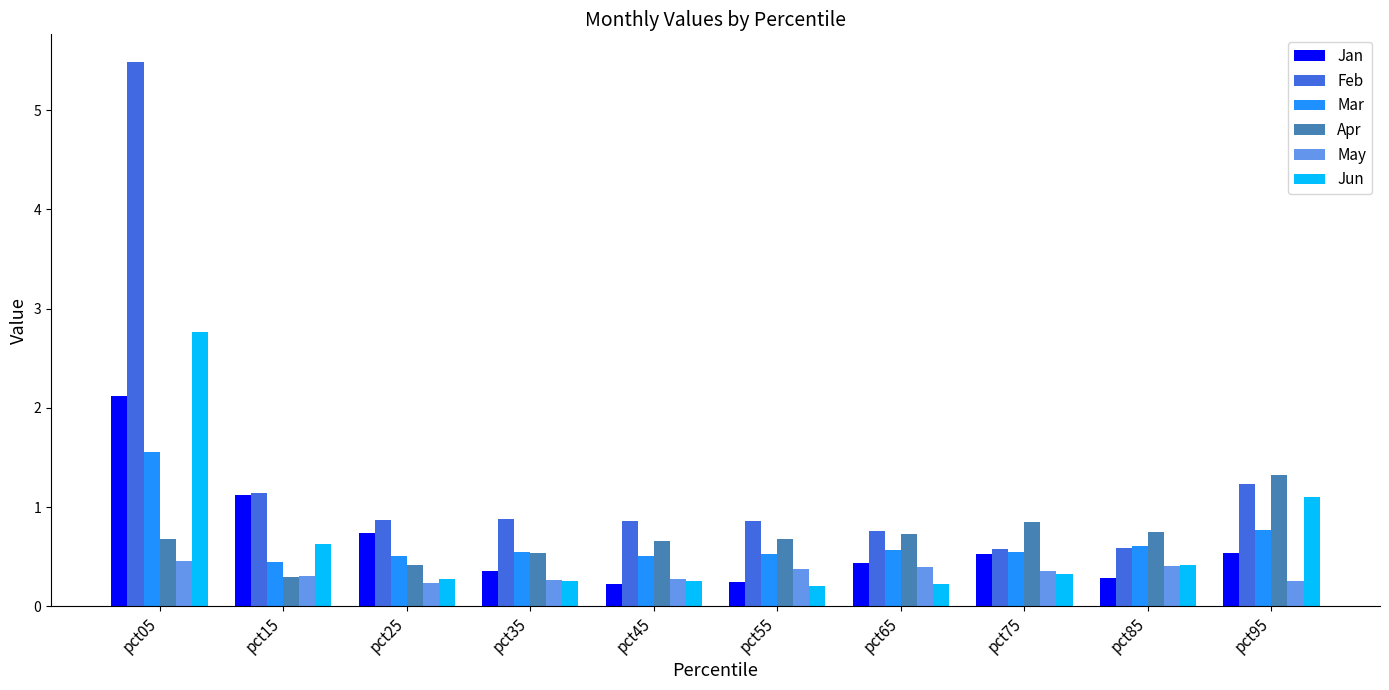

What is the difference between the maximum and minimum values in the Jun series?

2.6